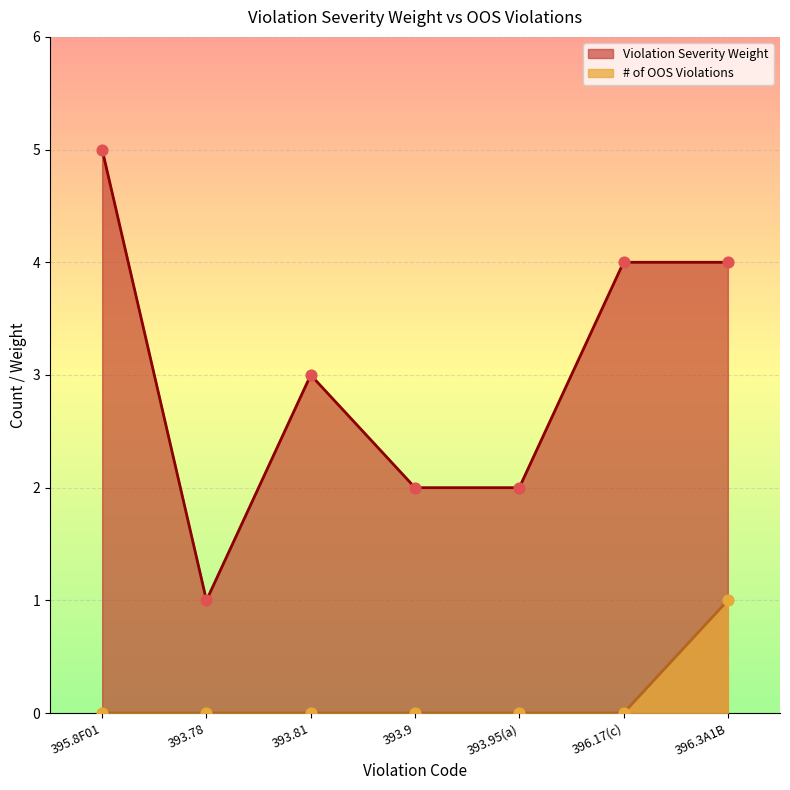

At how many categories does at least one series exceed 0?

7